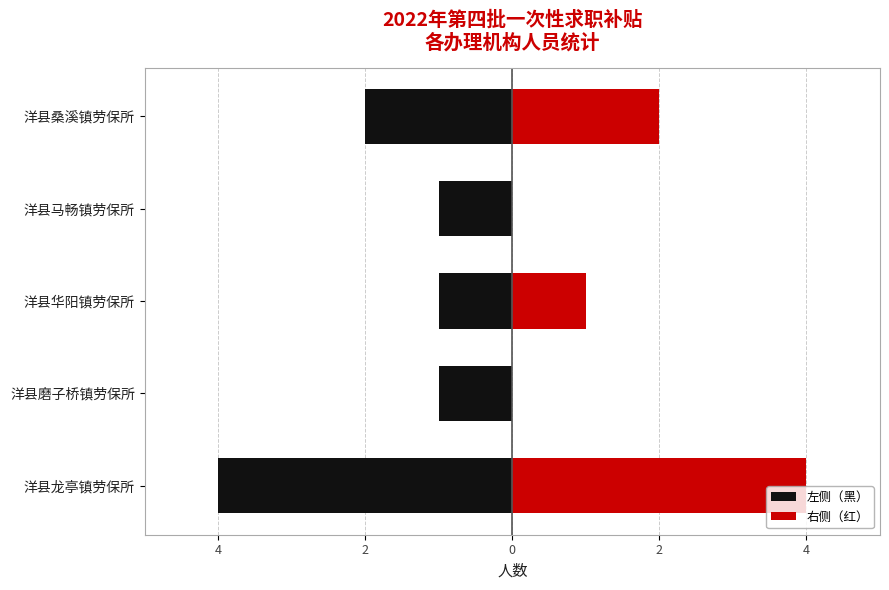

What is the value of the 左侧（黑） bar at the 4th from the left?

-1